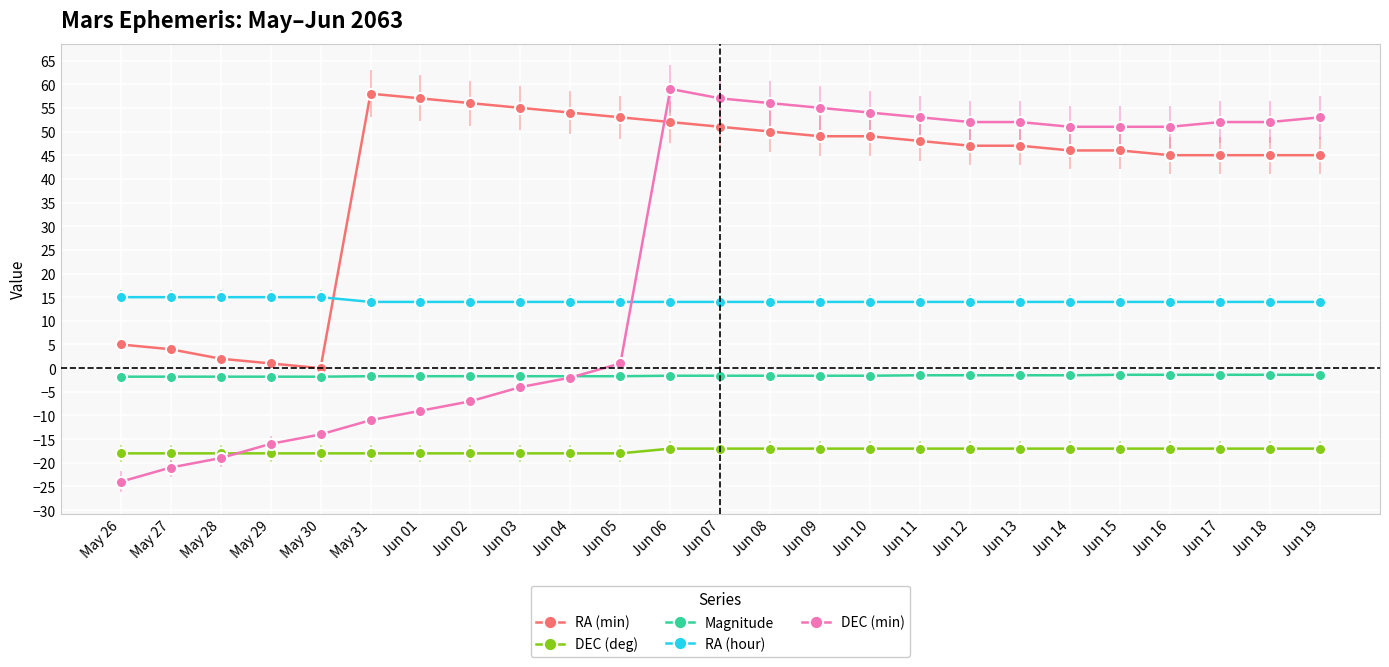

What is the label of the 4th point from the left?

May 29